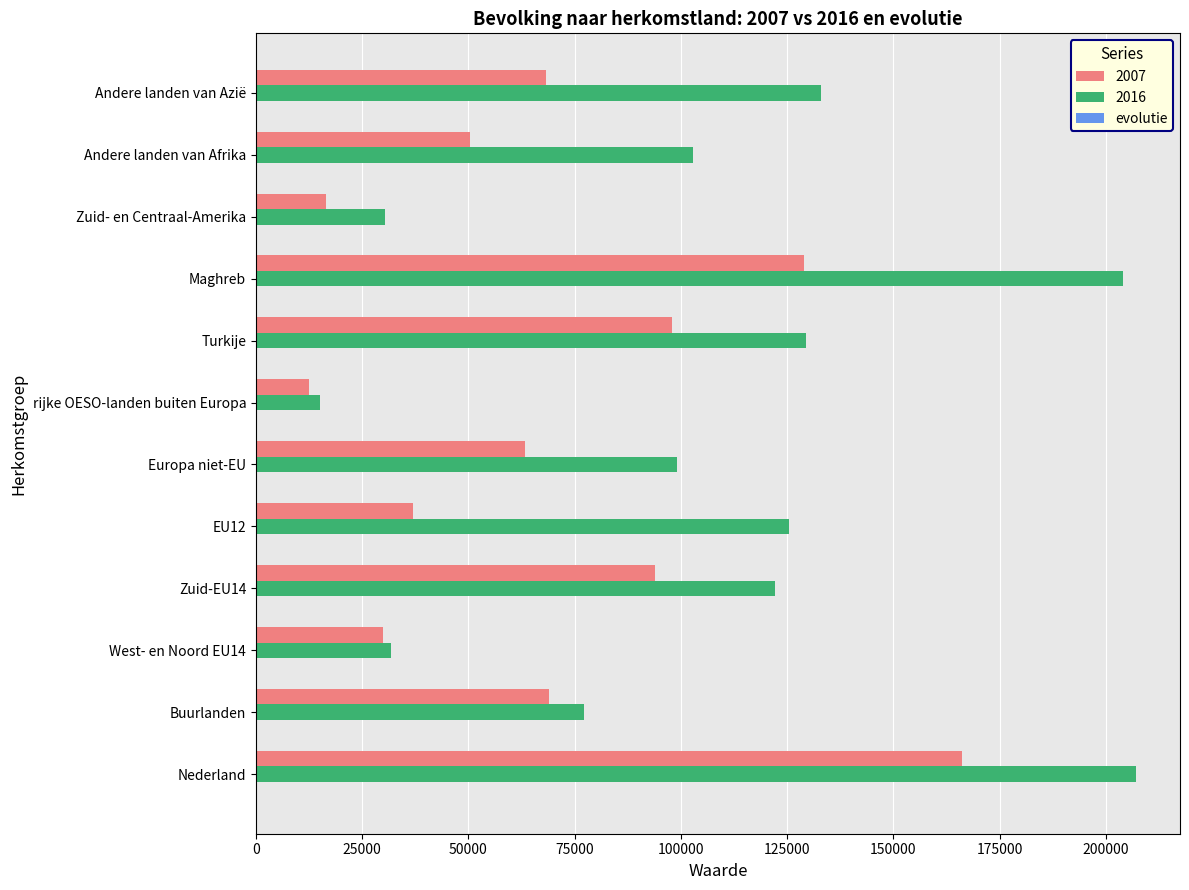

Is it true that 2007 equals 41473.7 at Maghreb?

False